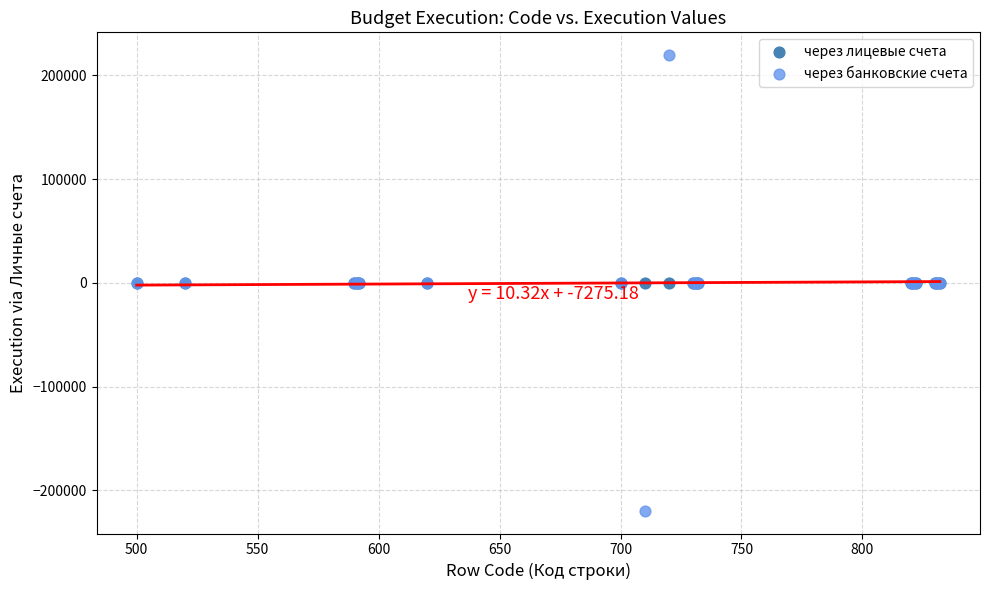

Which series contains the highest Y value?

через банковские счета